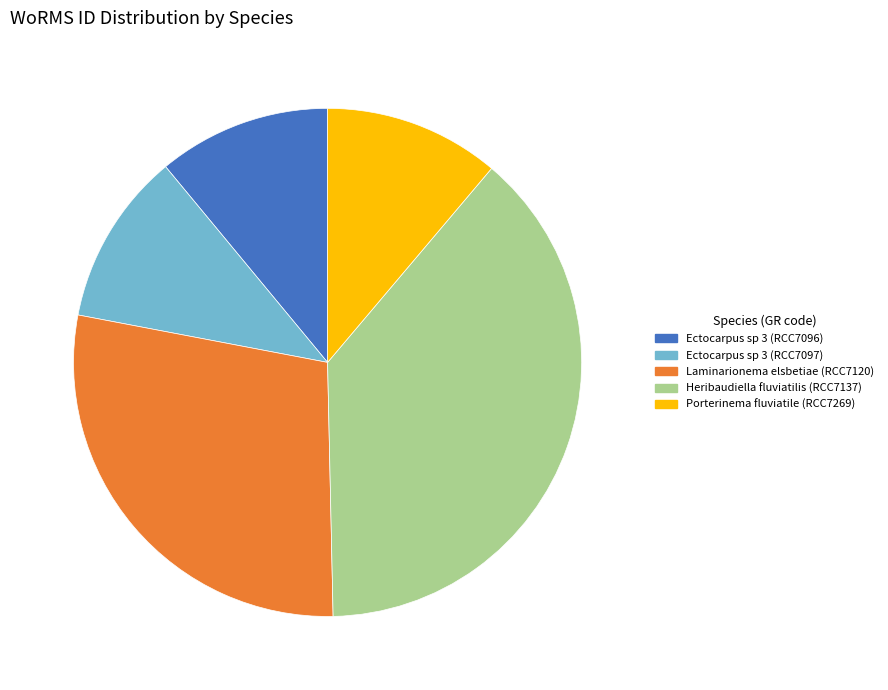

What is the ratio of the value at Heribaudiella fluviatilis (RCC7137) to the value at Ectocarpus sp 3 (RCC7096)?

3.5